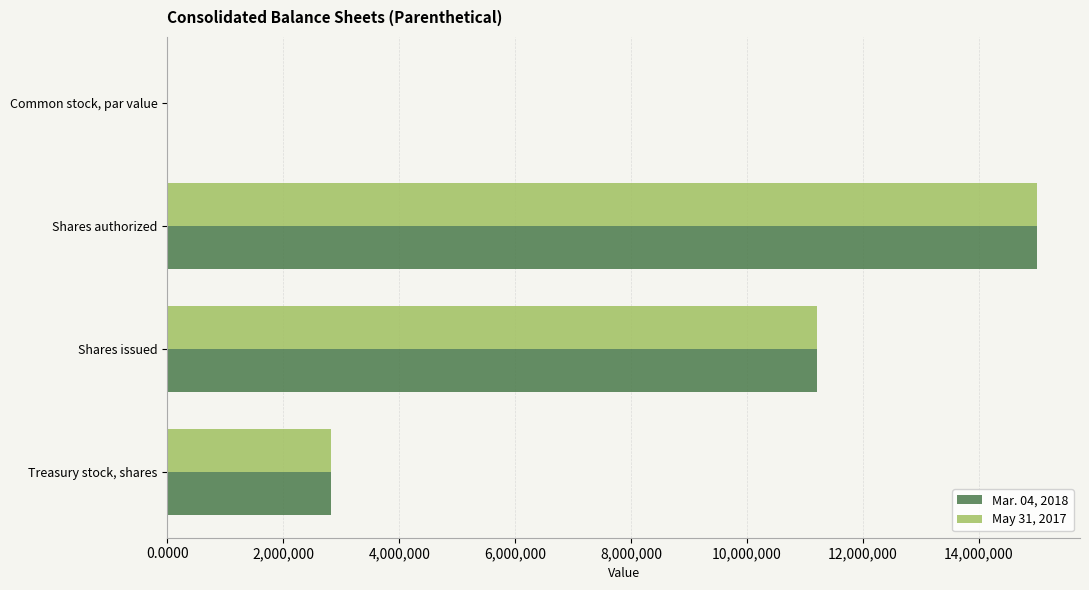

At which category is the sum across all series the highest?

Shares authorized